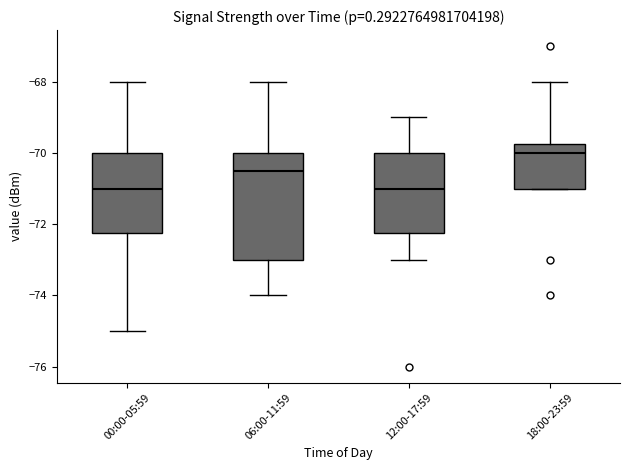

Reading left to right, transcribe this box plot: for each box, give where its median line is, the range the box spans, and where its two whiskers end, as read against the y-axis. The values are not printed on the chart, so give them approximately, as read against the axis.

00:00-05:59: median -71.0, box -72.2 to -70.0, whiskers -75.0 to -68.0
06:00-11:59: median -70.4, box -73.0 to -70.0, whiskers -74.0 to -68.0
12:00-17:59: median -71.0, box -72.2 to -70.0, whiskers -73.0 to -69.0
18:00-23:59: median -70.0, box -71.0 to -69.8, whiskers -71.0 to -68.0